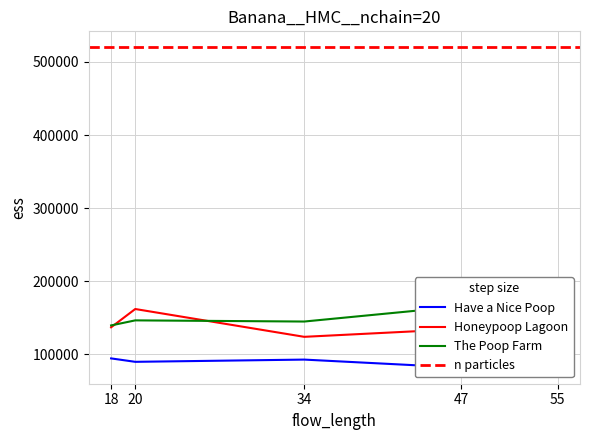

What is the highest value of the Honeypoop Lagoon series?

161823